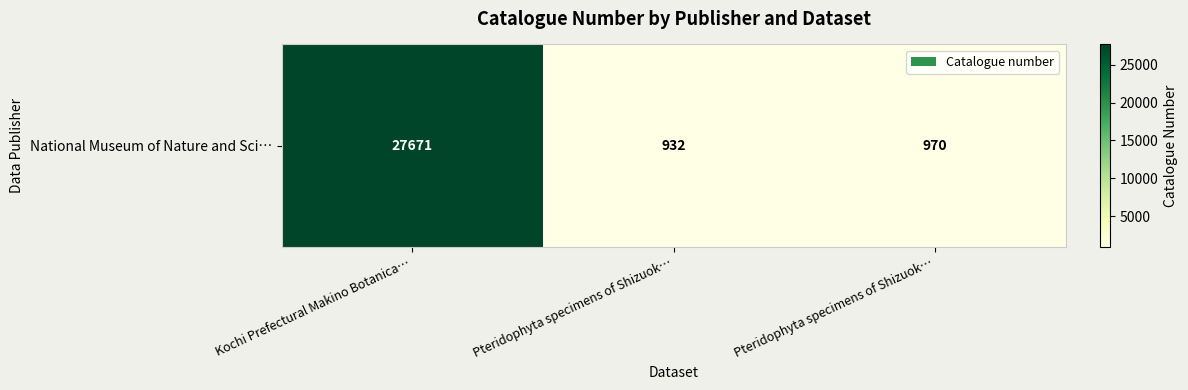

What is the sum of the values at Pteridophyta specimens of Shizuok… and Kochi Prefectural Makino Botanica…?

28641